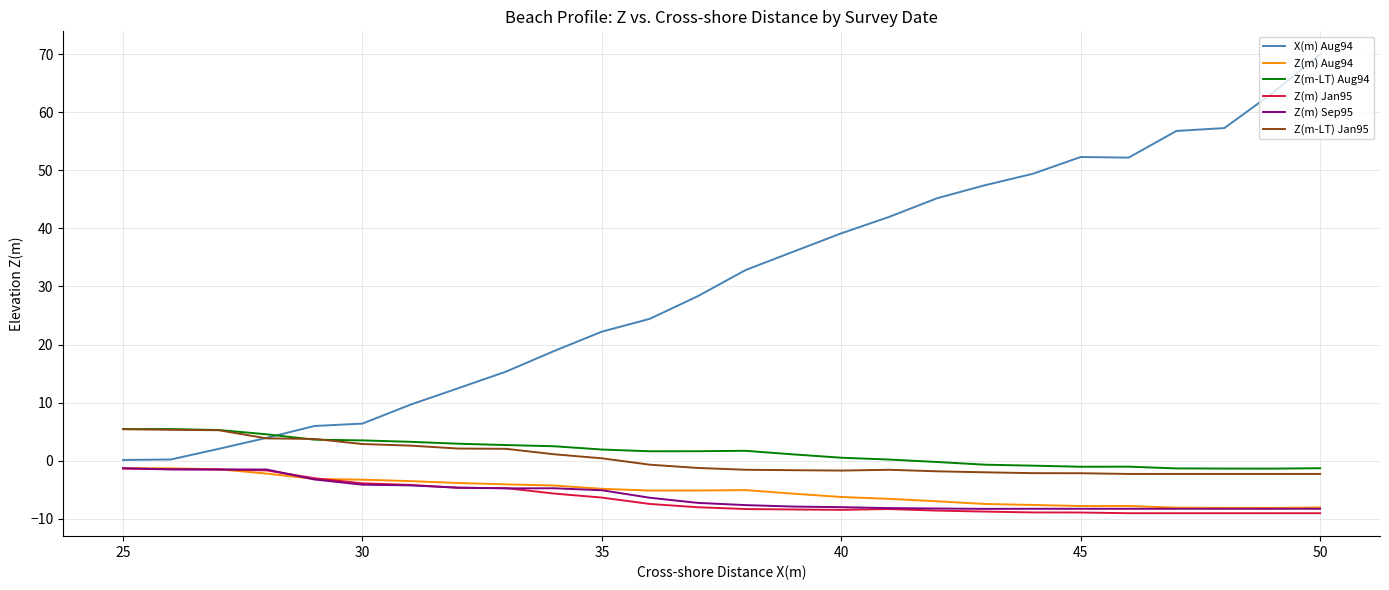

What is the difference between the maximum and second lowest values in the Z(m) Jan95 series?

7.7